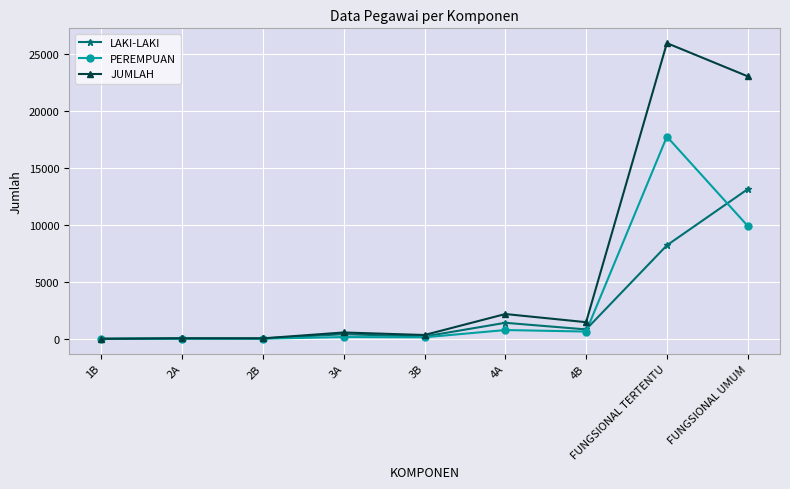

Which series has the largest total across all categories?

JUMLAH